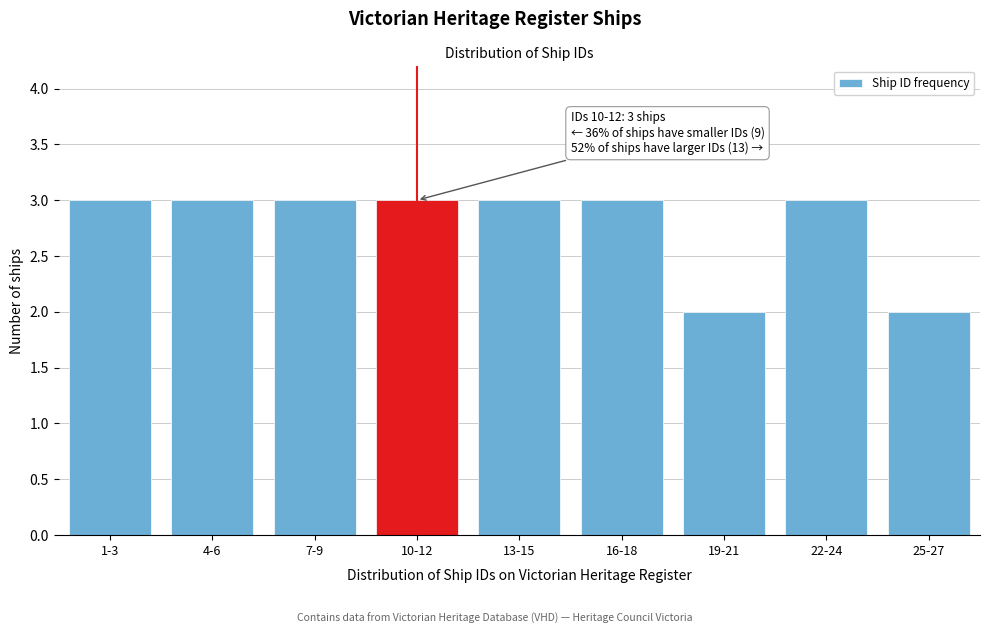

Reading left to right, extract all data points from this chart.

1-3=3	4-6=3	7-9=3	10-12=3	13-15=3	16-18=3	19-21=2	22-24=3	25-27=2